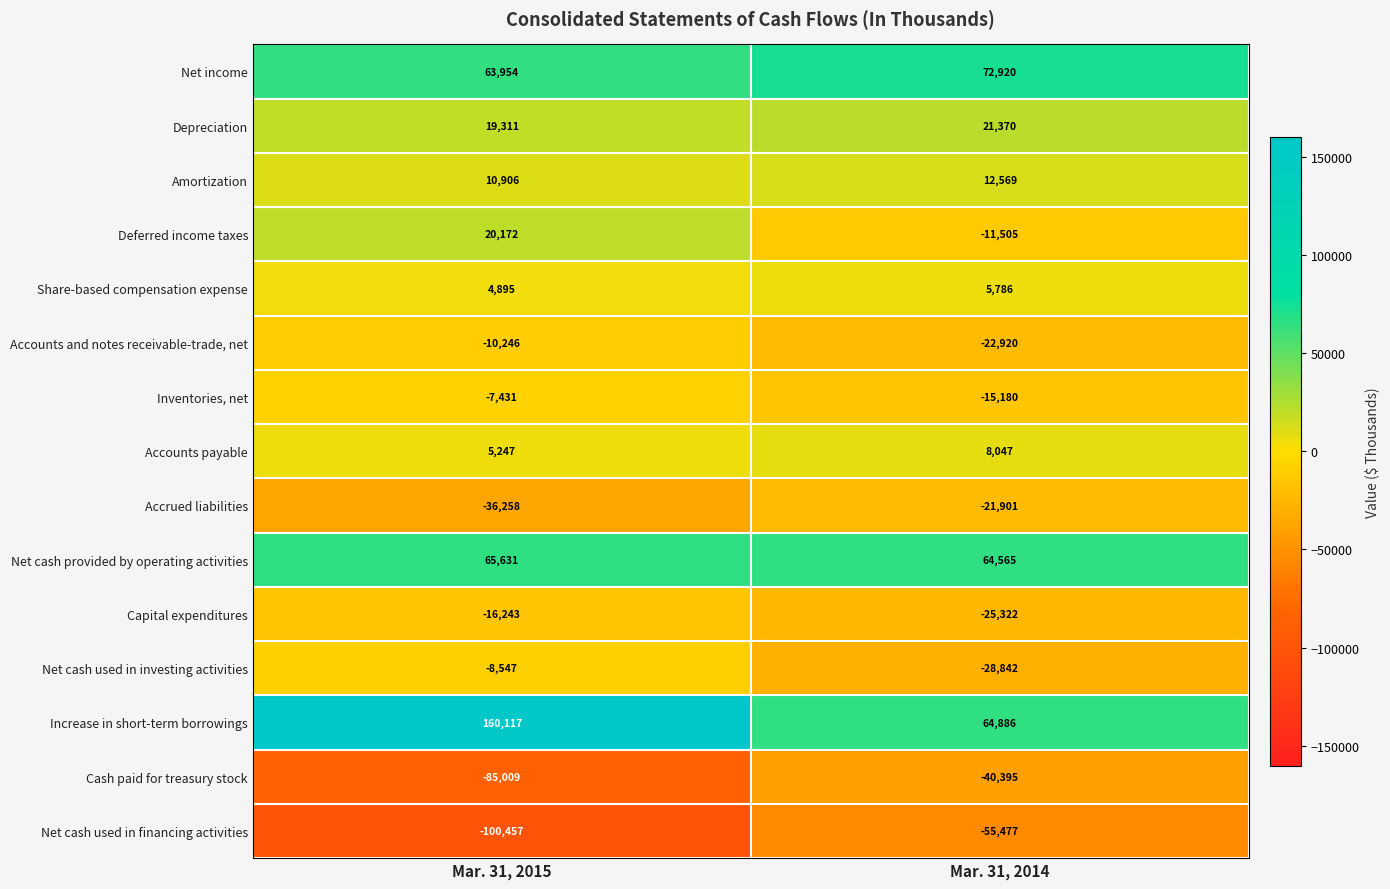

Which series has the largest total across all categories?

Increase in short-term borrowings